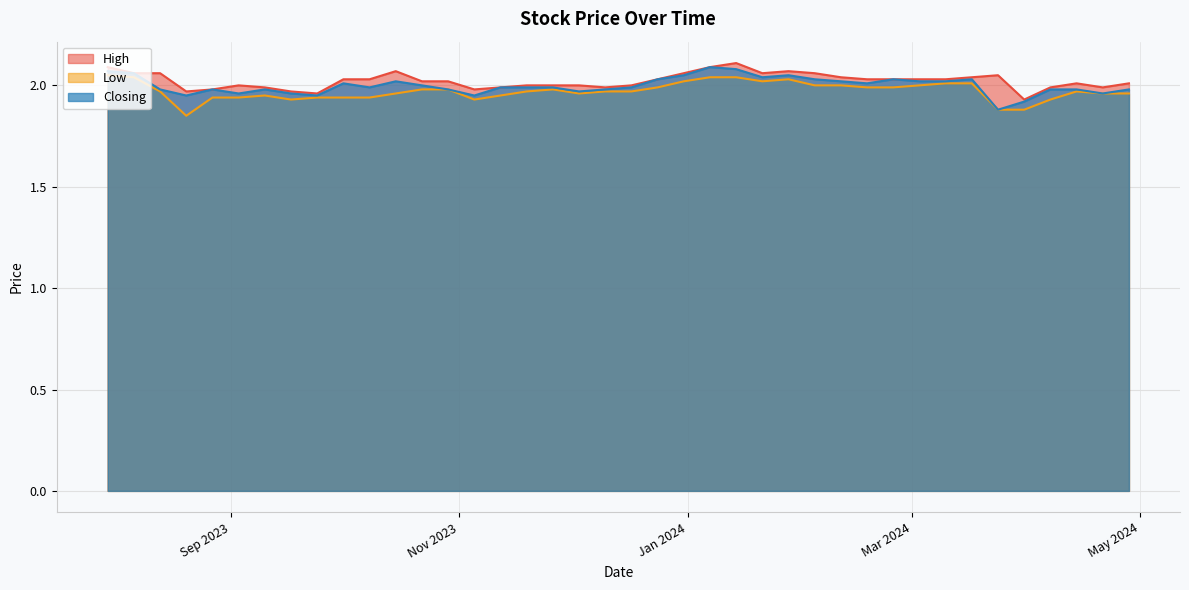

Reading right to left, transcribe all the data shown in this chart.

High: 2.1	2.1	2.1	2.0	2.0	2.0	2.0	2.0	2.0	2.0	2.0	2.1	2.0	2.0	2.0	2.0	2.0	2.0	2.0	2.0	2.0	2.0	2.1	2.1	2.1	2.1	2.1	2.1	2.0	2.0	2.0	2.0	2.0	2.0	2.0	1.9	2.0	2.0	2.0	2.0
Low: 2.0	2.0	2.0	1.9	1.9	1.9	1.9	1.9	1.9	1.9	1.9	2.0	2.0	2.0	1.9	1.9	2.0	2.0	2.0	2.0	2.0	2.0	2.0	2.0	2.0	2.0	2.0	2.0	2.0	2.0	2.0	2.0	2.0	2.0	1.9	1.9	1.9	2.0	2.0	2.0
Closing: 2.1	2.1	2.0	1.9	2.0	2.0	2.0	2.0	1.9	2.0	2.0	2.0	2.0	2.0	1.9	2.0	2.0	2.0	2.0	2.0	2.0	2.0	2.0	2.1	2.1	2.0	2.0	2.0	2.0	2.0	2.0	2.0	2.0	2.0	1.9	1.9	2.0	2.0	2.0	2.0